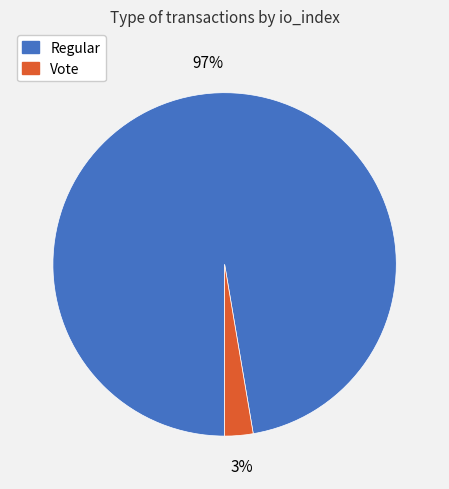

Does any single category account for the majority?

Yes